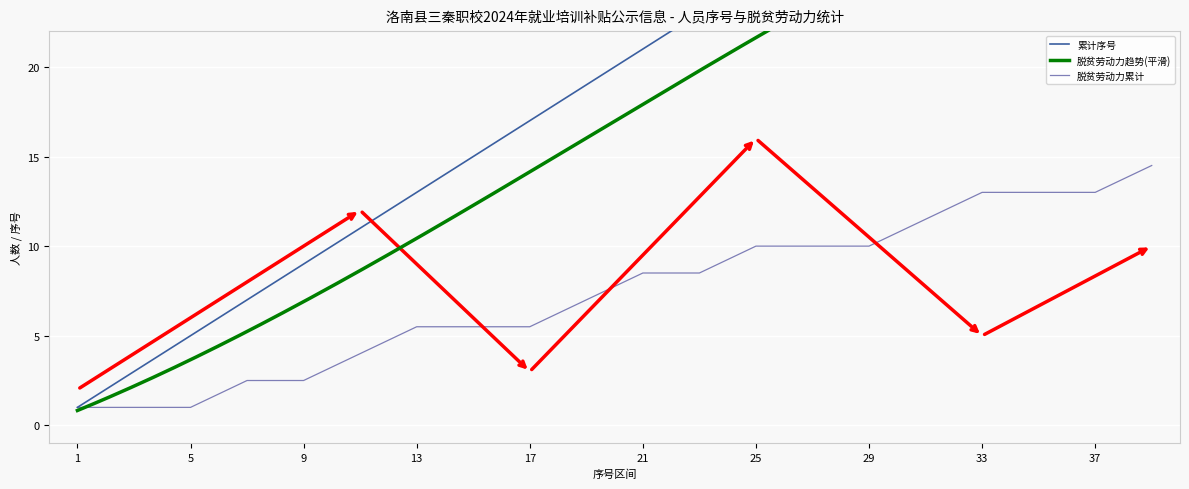

At which label does 脱贫劳动力累计 first exceed 8?

21